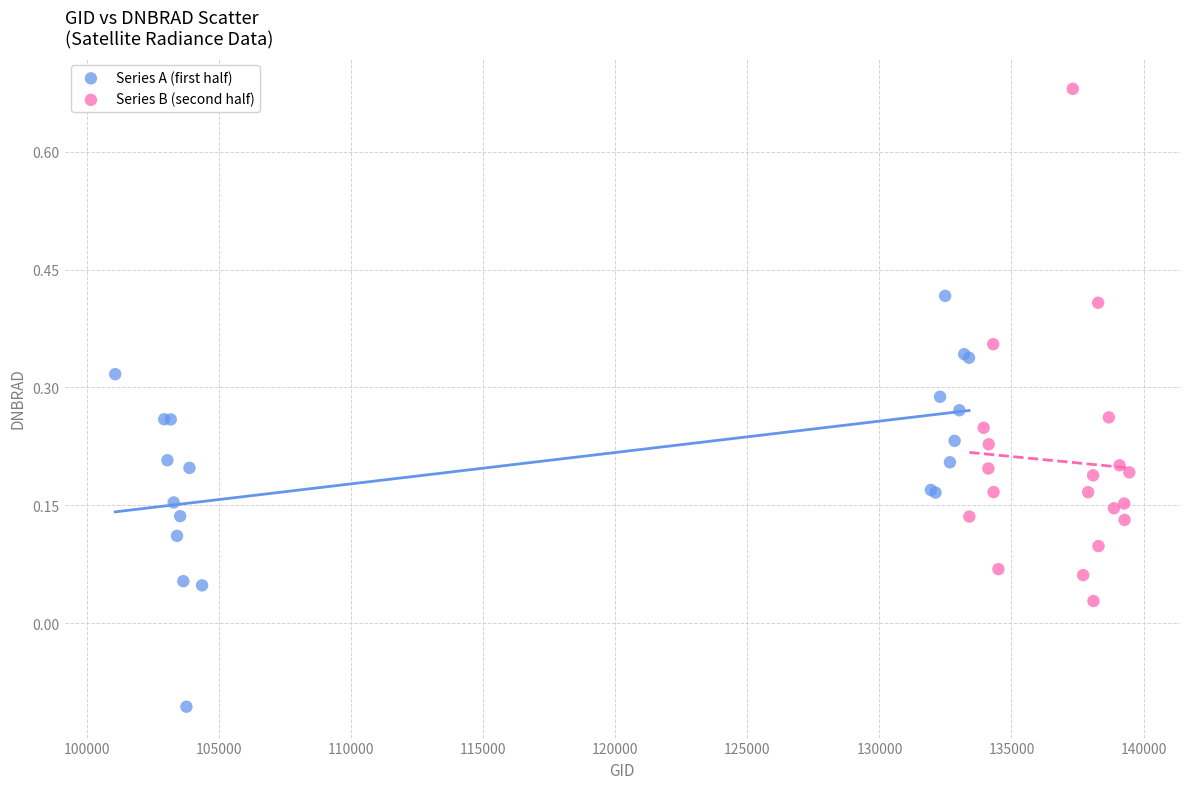

Which series has the widest spread of Y values?

Series B (second half)